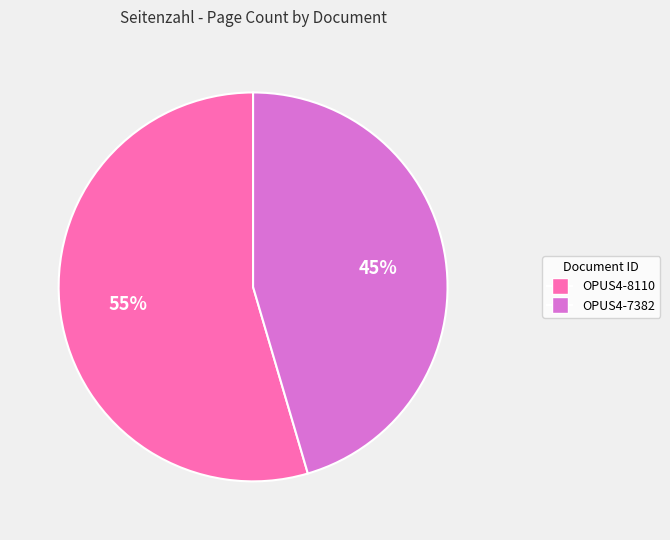

To the nearest percent, what portion does OPUS4-7382 represent?

45%